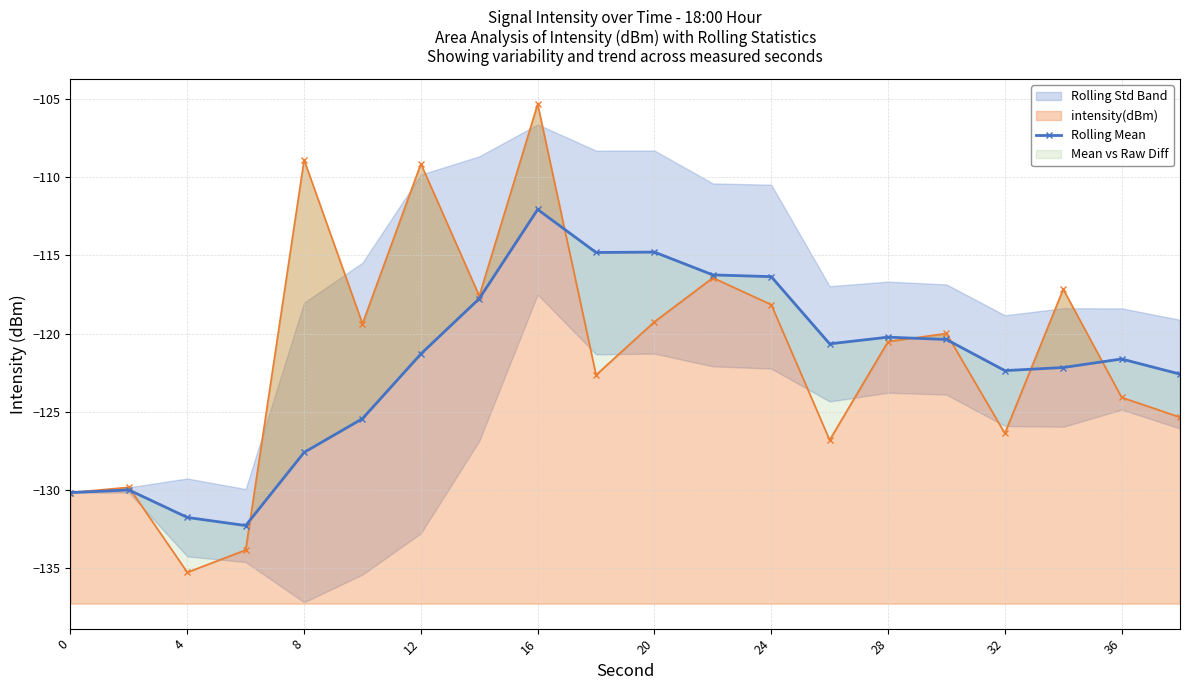

What is the sum of all values?

-2440.6